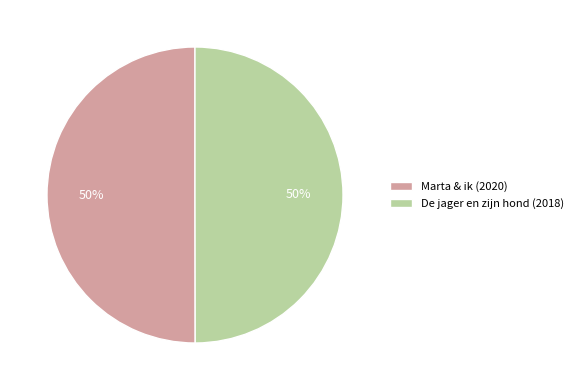

What percentage is the De jager en zijn hond (2018) slice, to the nearest percent?

50%